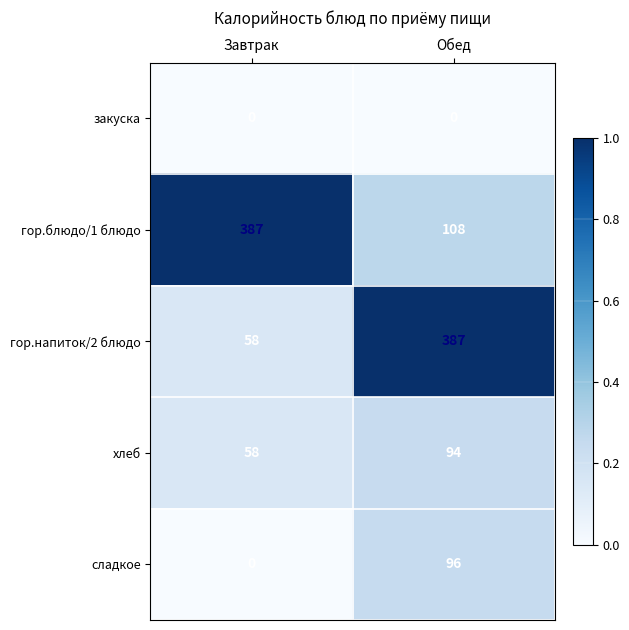

Which series has the largest range (max minus min)?

гор.напиток/2 блюдо